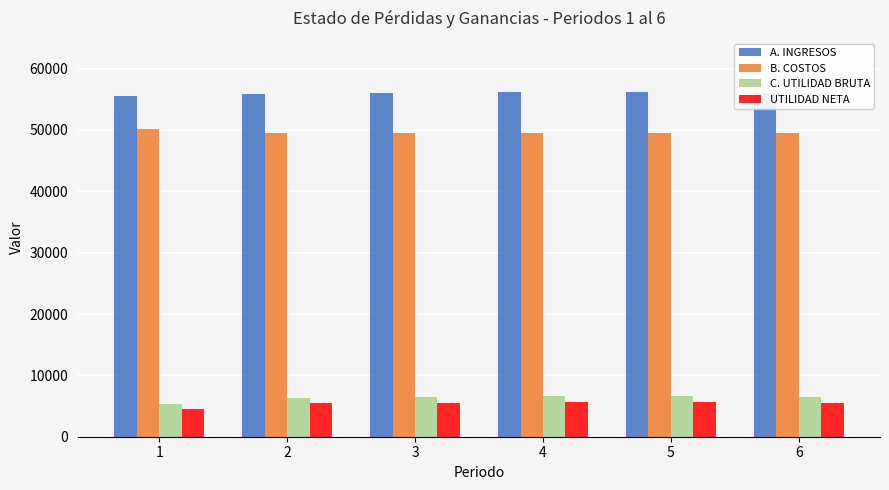

Where does the A. INGRESOS series first go above 55998?

4